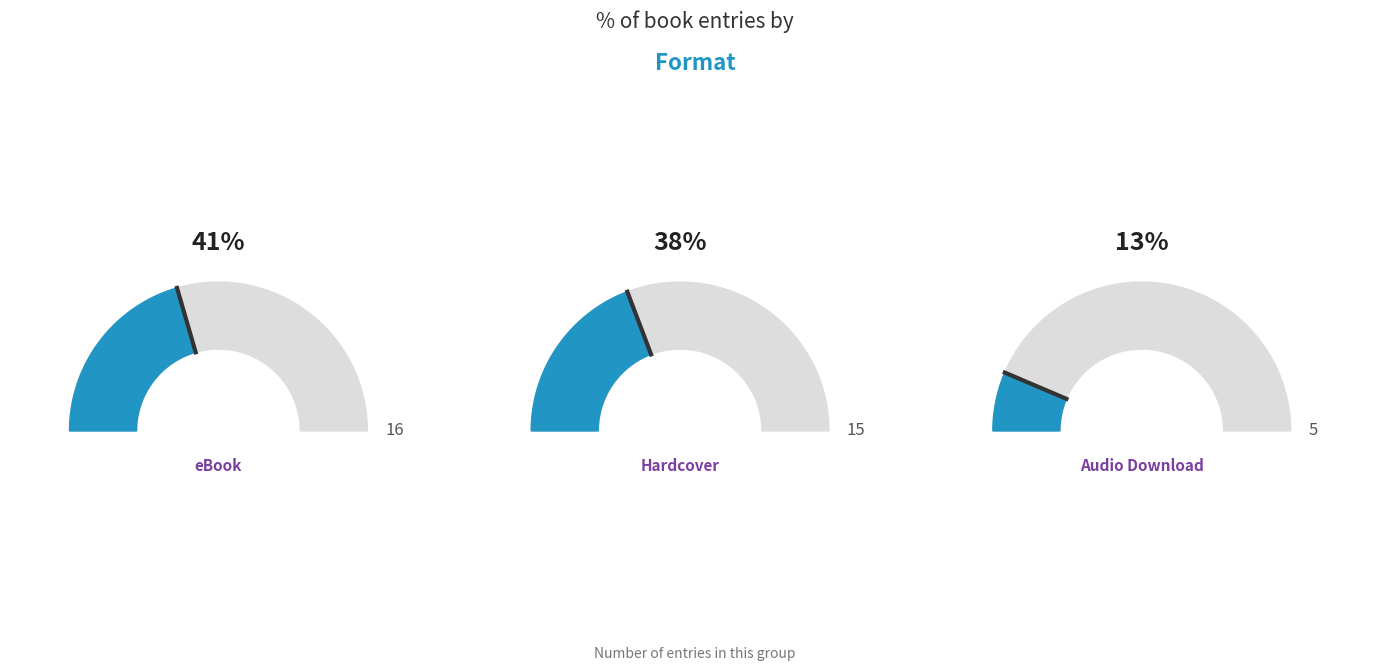

How many segments does this pie chart have?

6